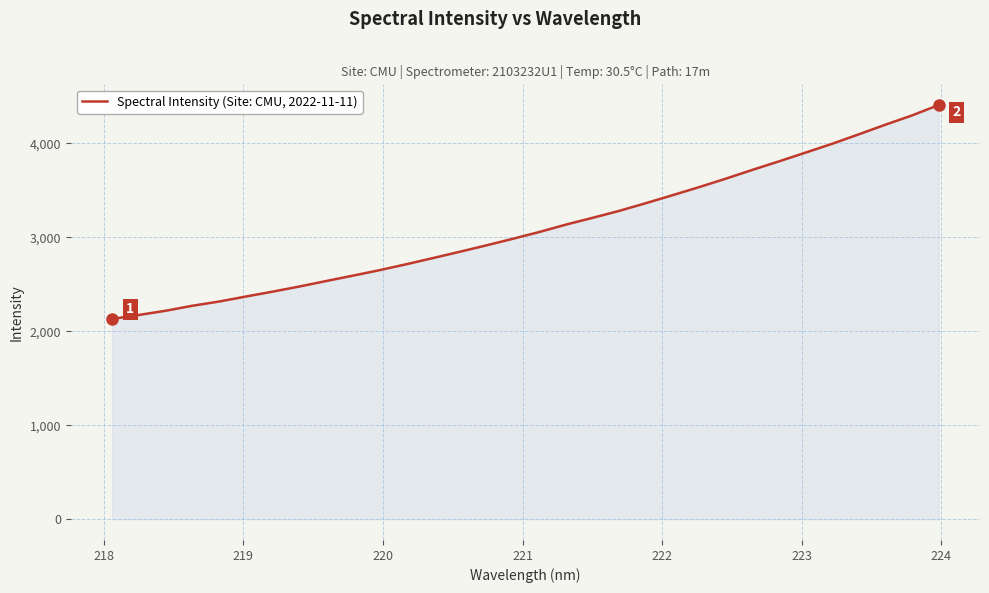

What is the smallest value displayed?

2132.2